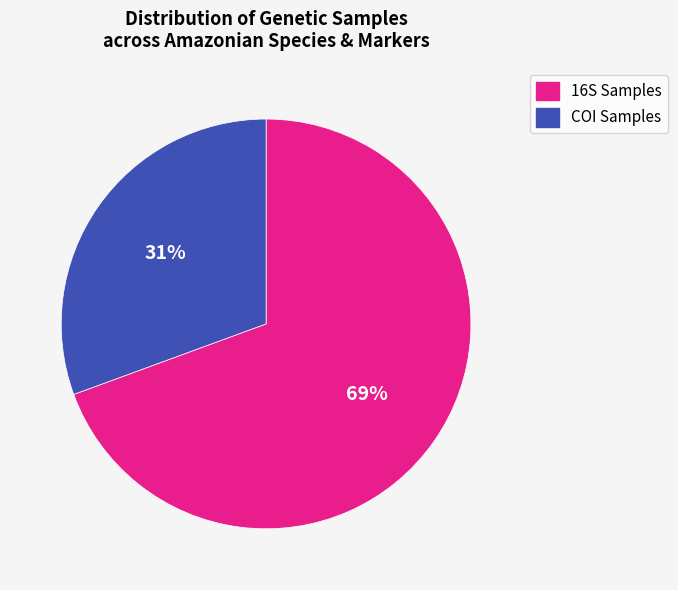

Is there any slice that represents more than half of the pie?

Yes